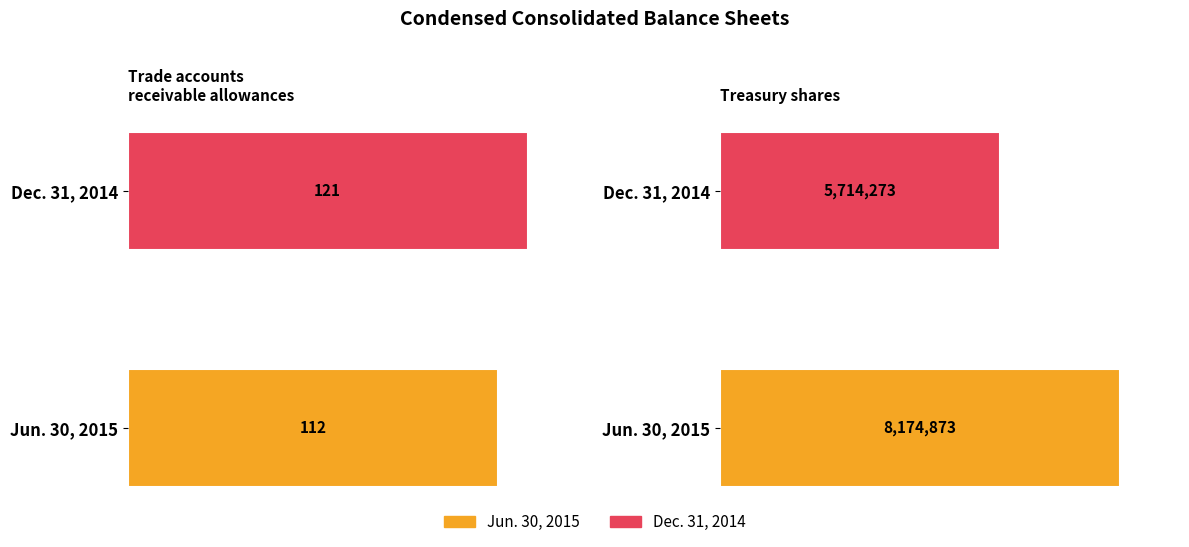

Are the bars grouped side by side (vs. stacked)?

Yes